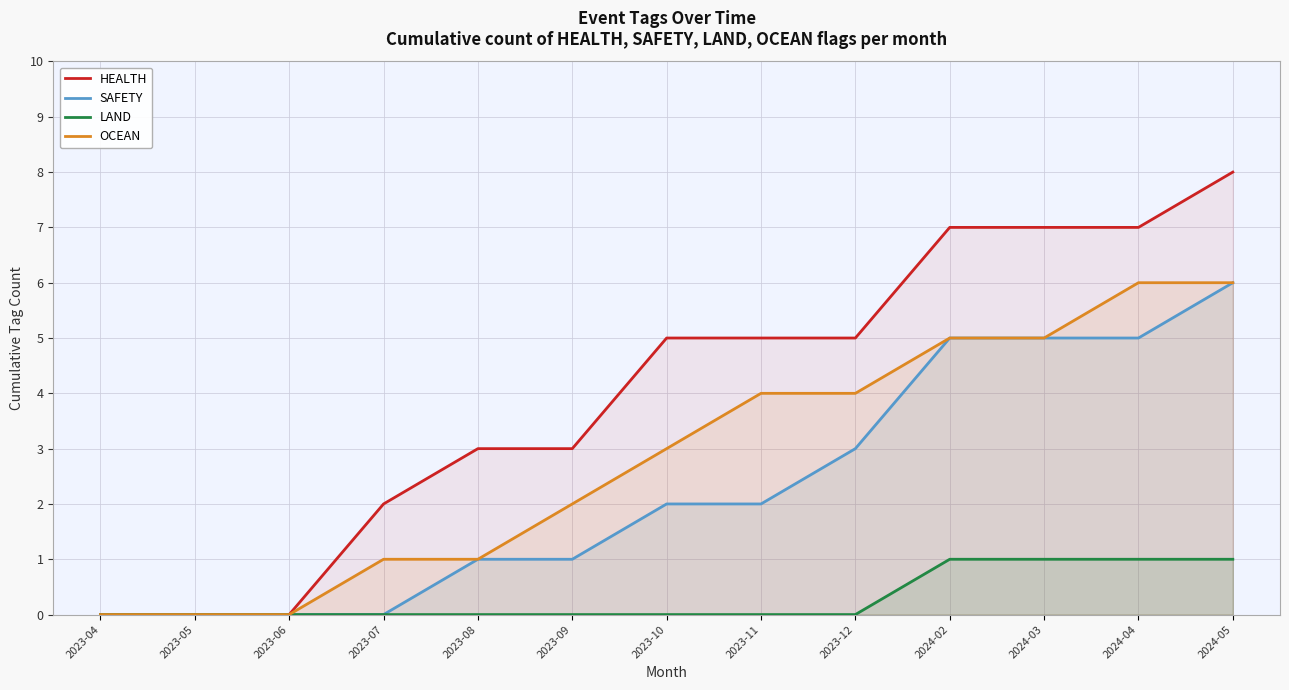

What position from the right is 2023-11?

6